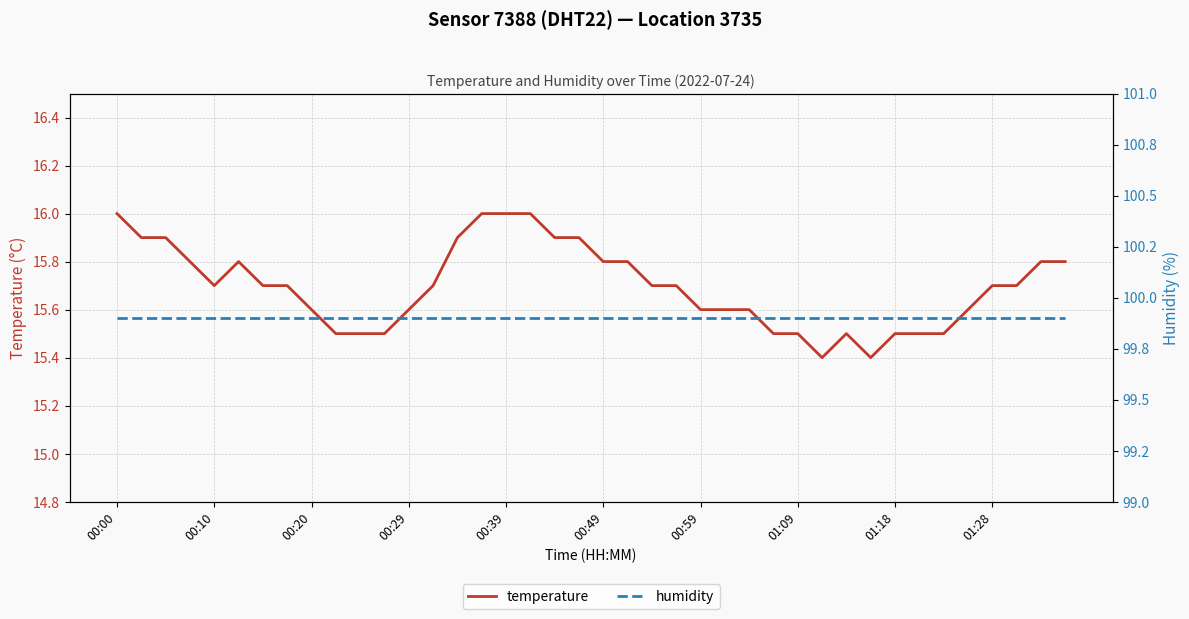

What is the maximum value for temperature?

16.0